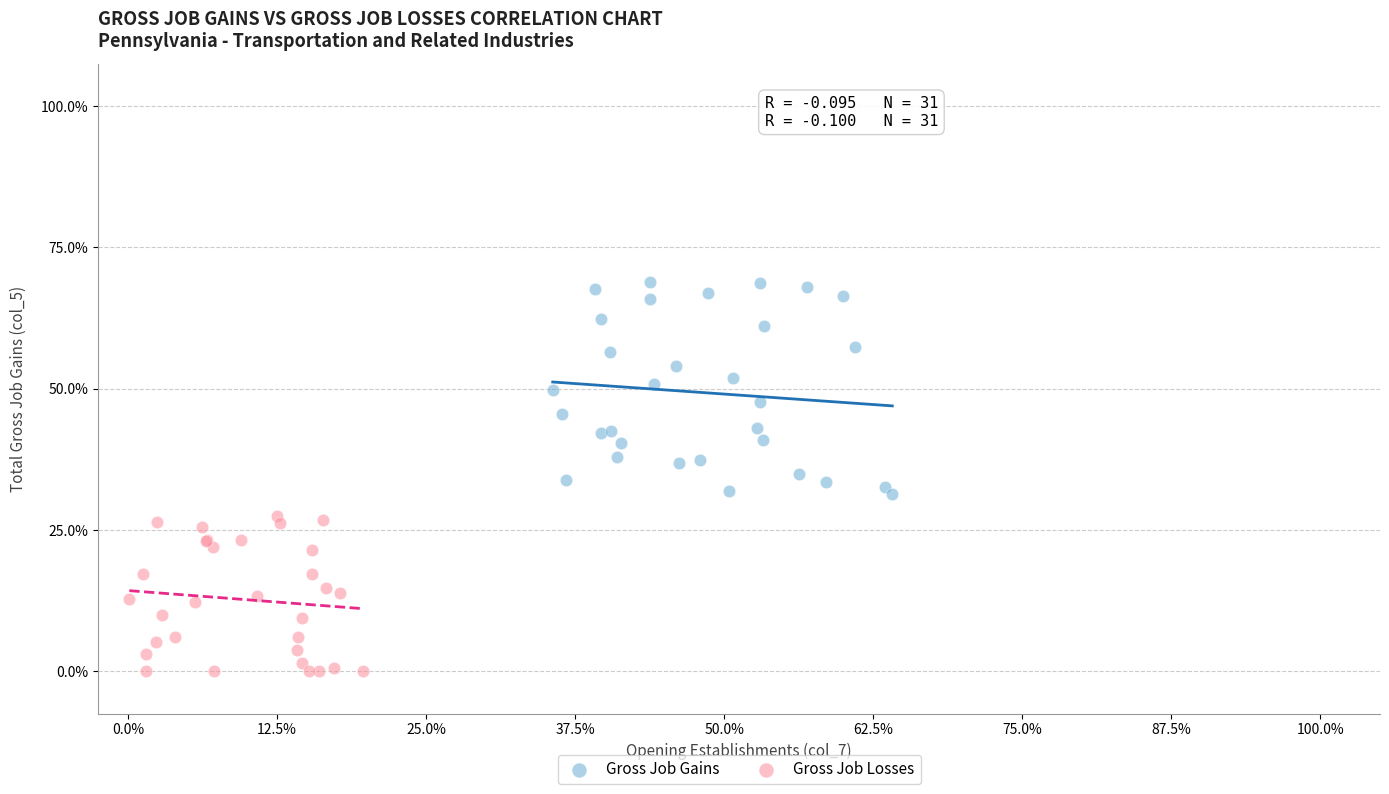

What are all the series names shown in the legend?

Gross Job Gains, Gross Job Losses